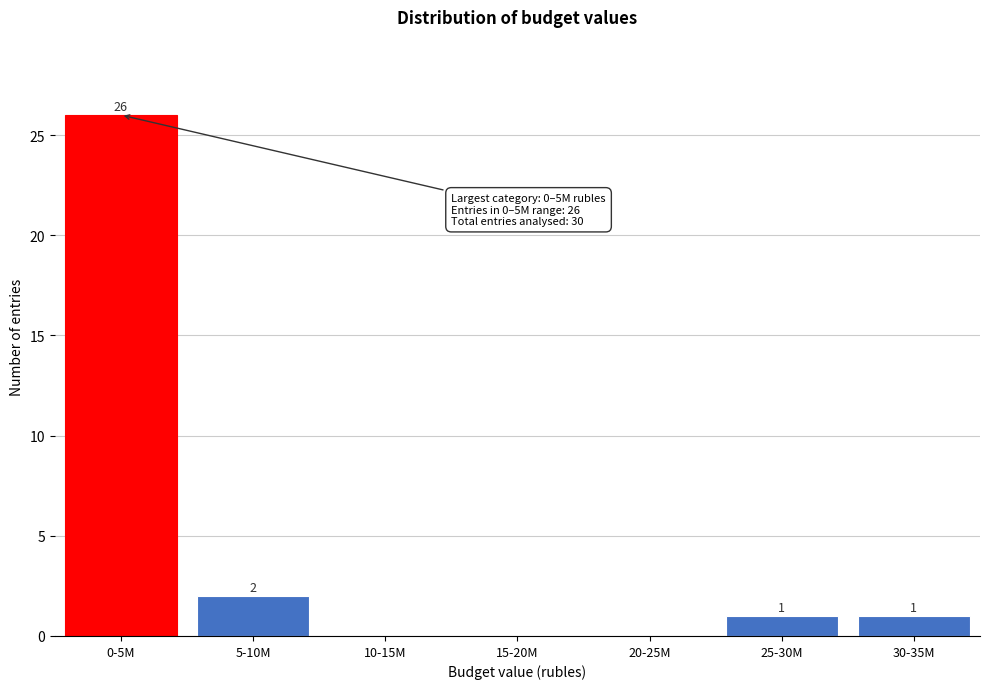

Reading left to right, list all the values displayed in this chart.

0-5M=26	5-10M=2	10-15M=0	15-20M=0	20-25M=0	25-30M=1	30-35M=1